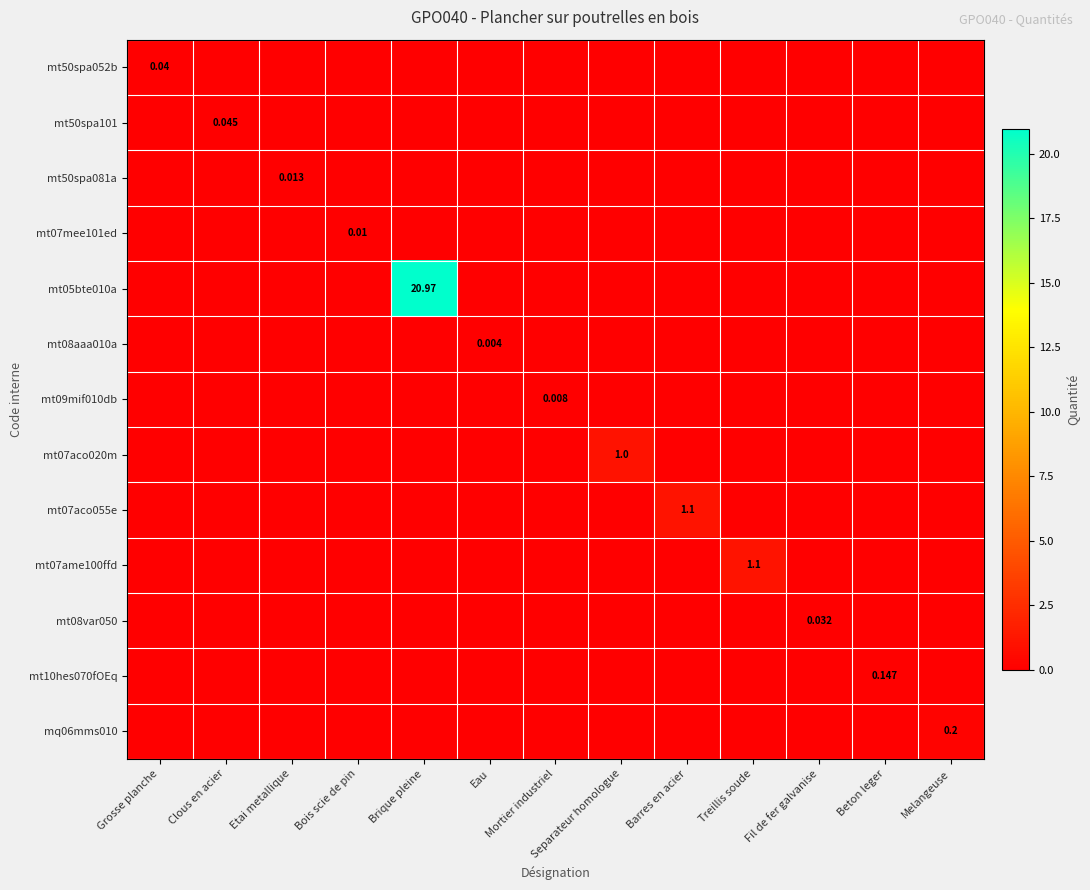

Count the number of categories in the chart.

13